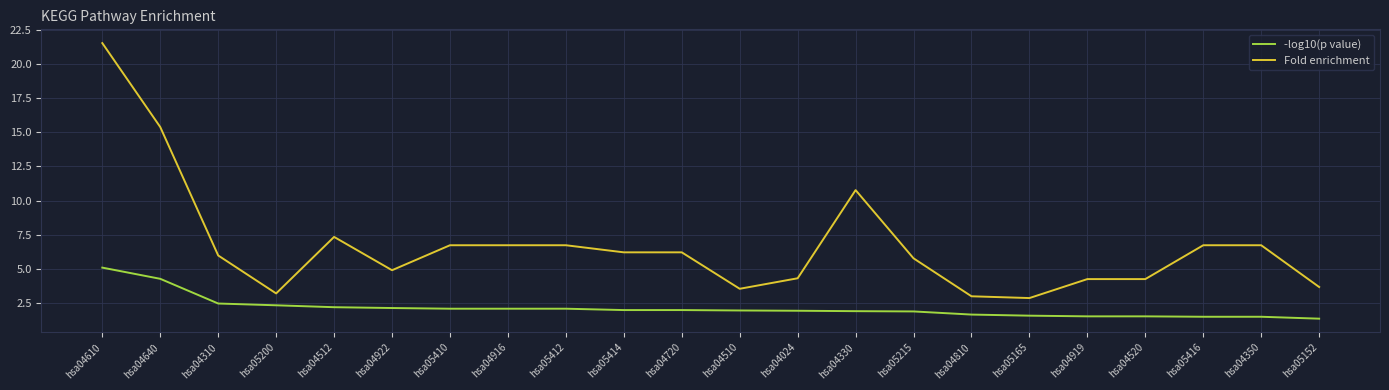

What is the difference between the second highest and minimum values in the Fold enrichment series?

12.5